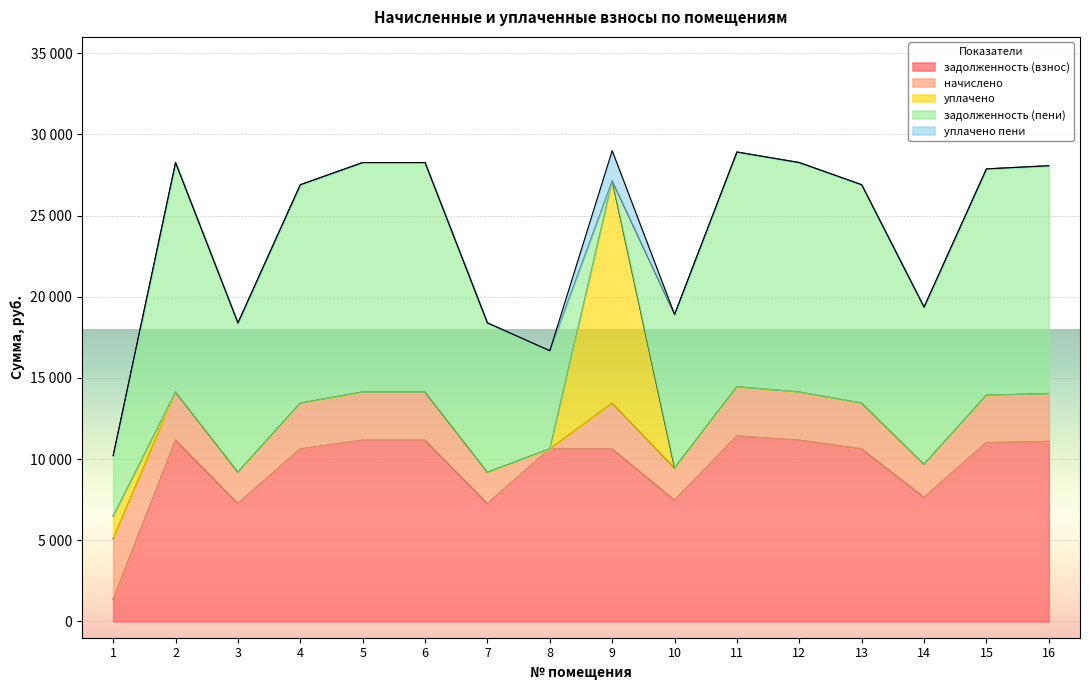

True or false: уплачено пени has a value of 1041.7 at 14.

False